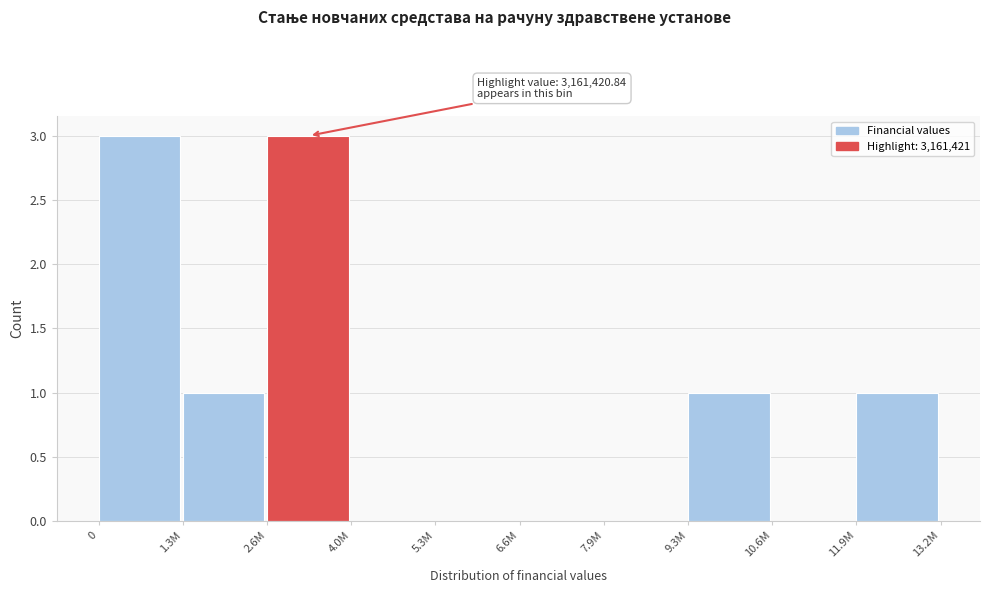

Reading left to right, transcribe all the data shown in this chart.

0=3	1.3M=1	2.6M=3	4.0M=0	5.3M=0	6.6M=0	7.9M=0	9.3M=1	10.6M=0	11.9M=1